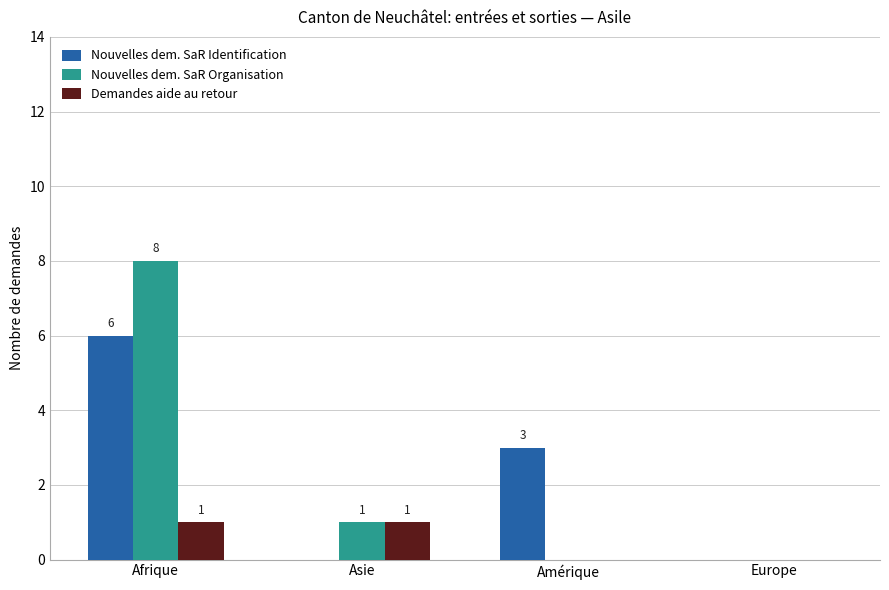

What are all the series names shown in the legend?

Nouvelles dem. SaR Identification, Nouvelles dem. SaR Organisation, Demandes aide au retour